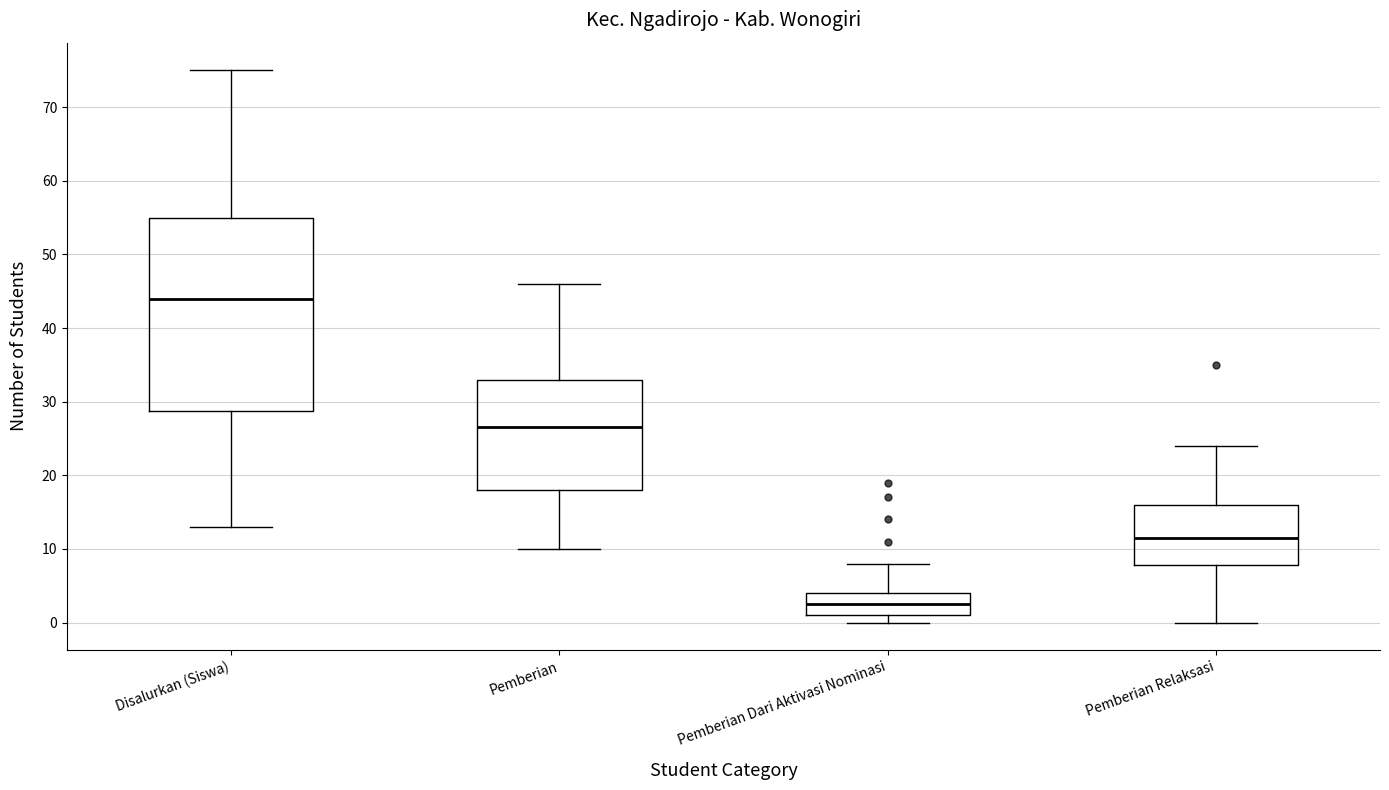

Which box's median line is the highest?

Disalurkan (Siswa)